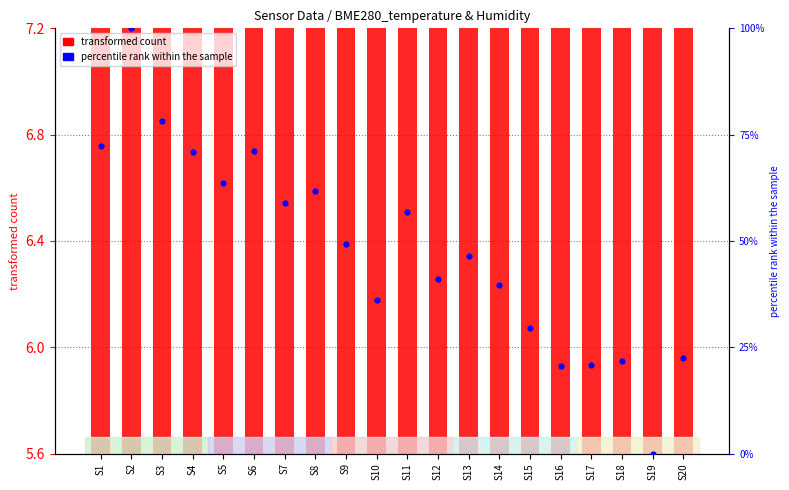

What are all the series names shown in the legend?

transformed count, percentile rank within the sample